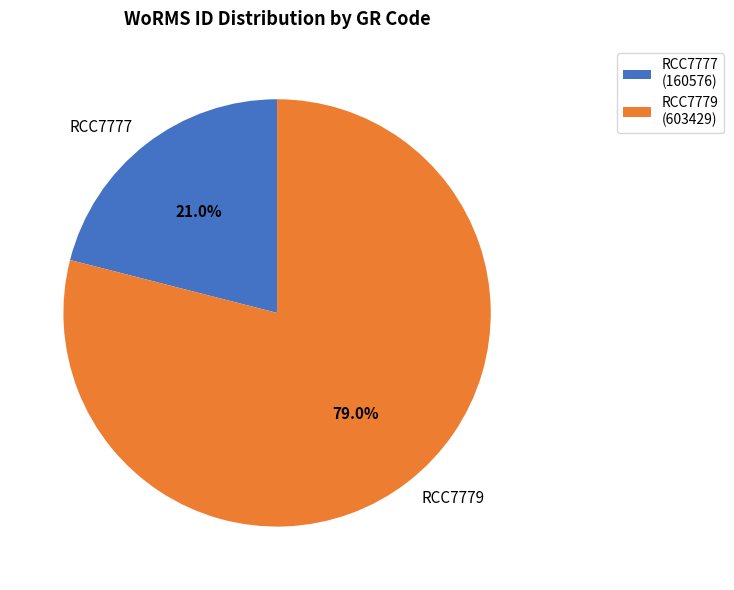

How many slices are in this pie chart?

2